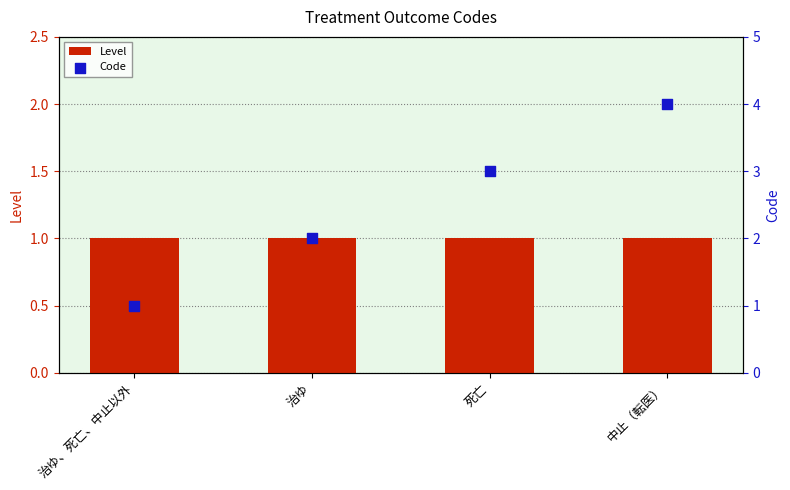

Is the value of Code at 死亡 greater than the value of Level at 治ゆ、死亡、中止以外?

Yes